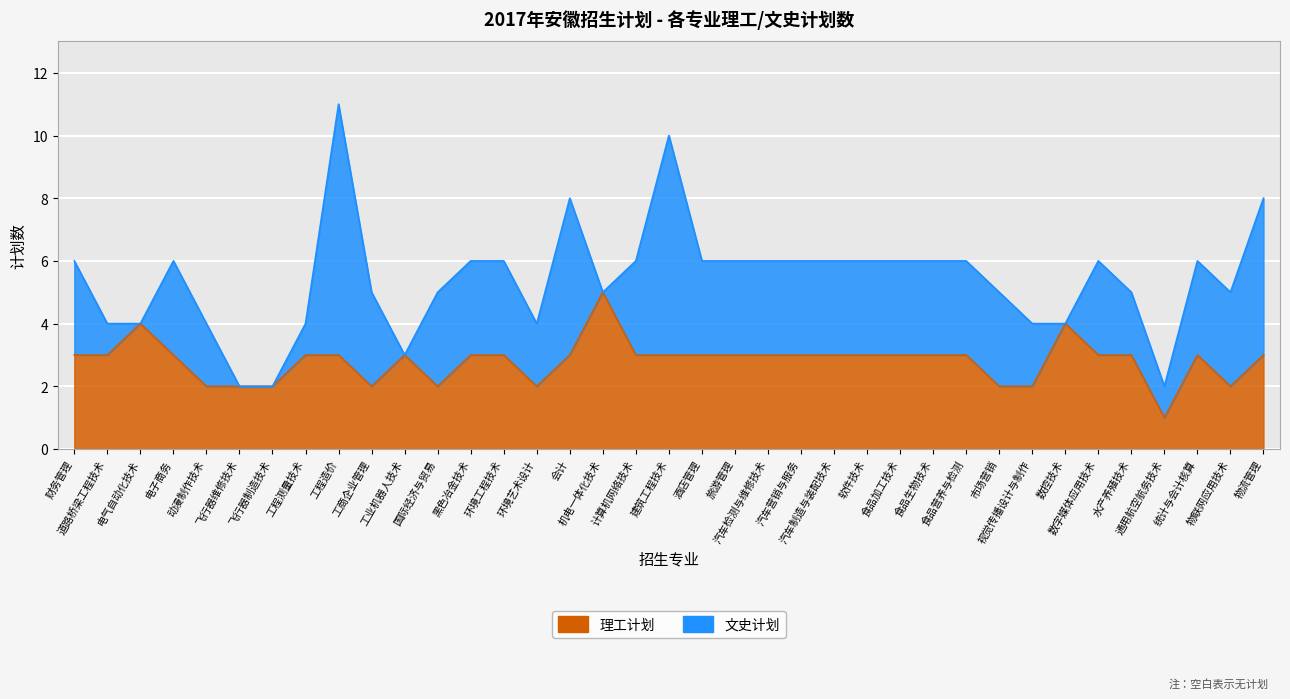

True or false: the data shows 3 at 建筑工程技术.

True